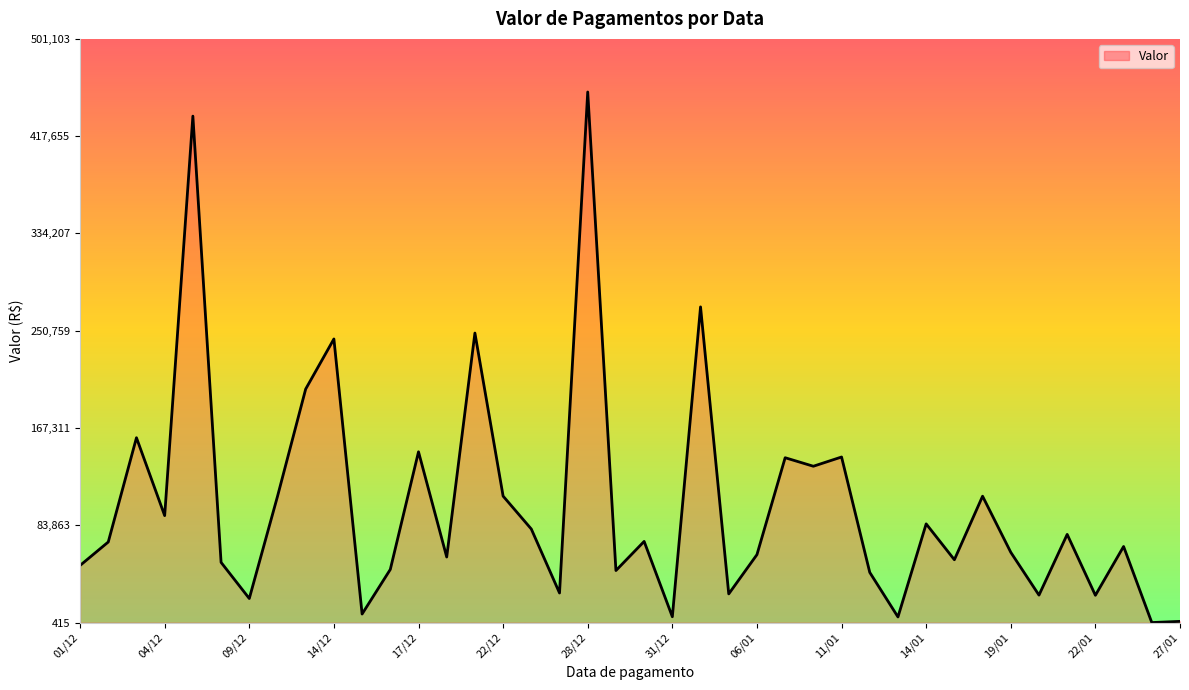

How many lines are shown in the chart?

1